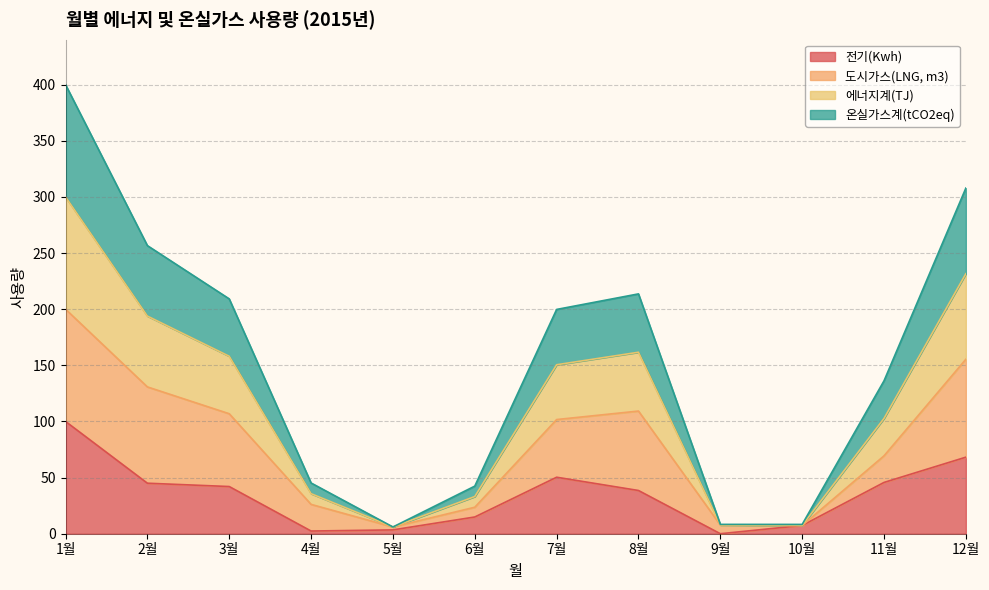

What is the maximum value for 전기(Kwh)?

100.0